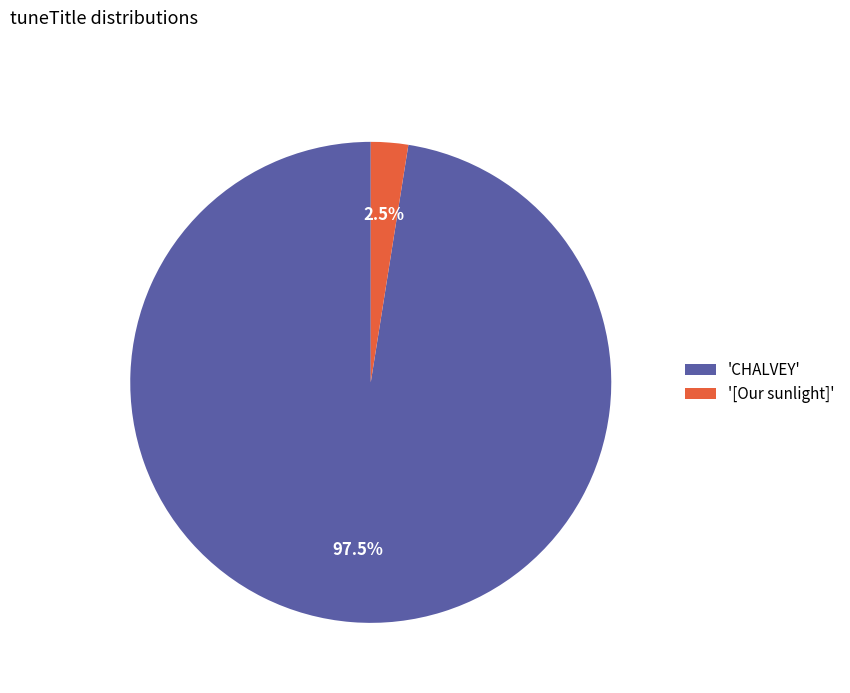

How much of the chart is everything except '[Our sunlight]'?

97.5%